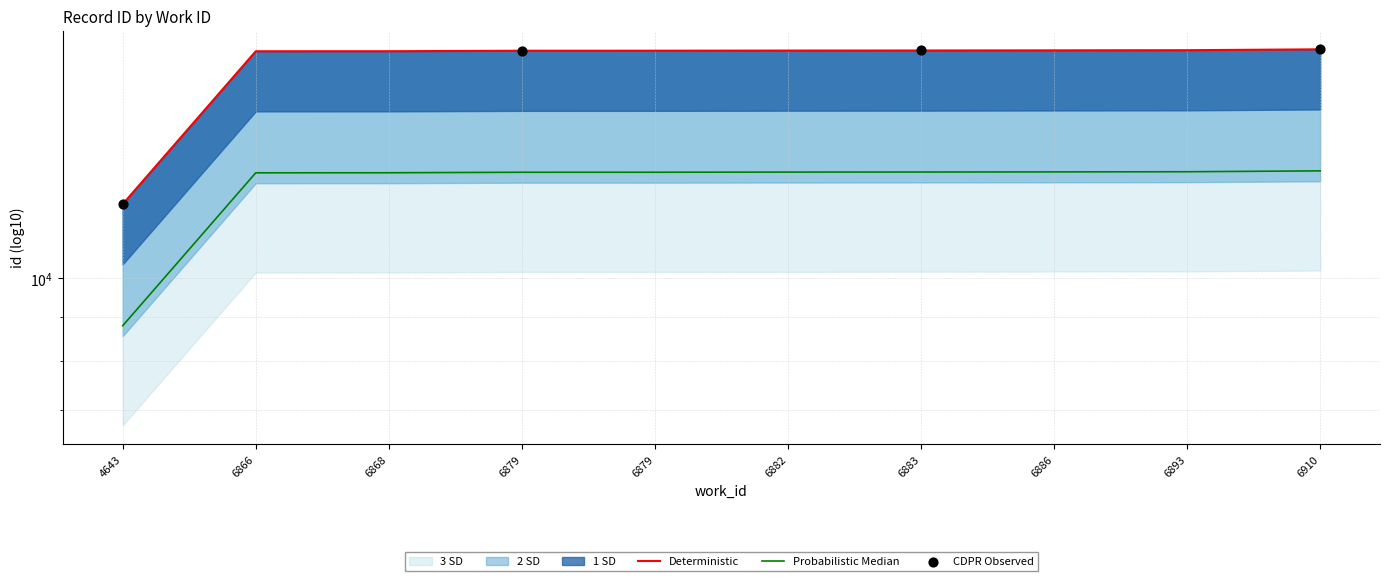

What is the ratio of the value at 6866 to the value at 6879?

1.0